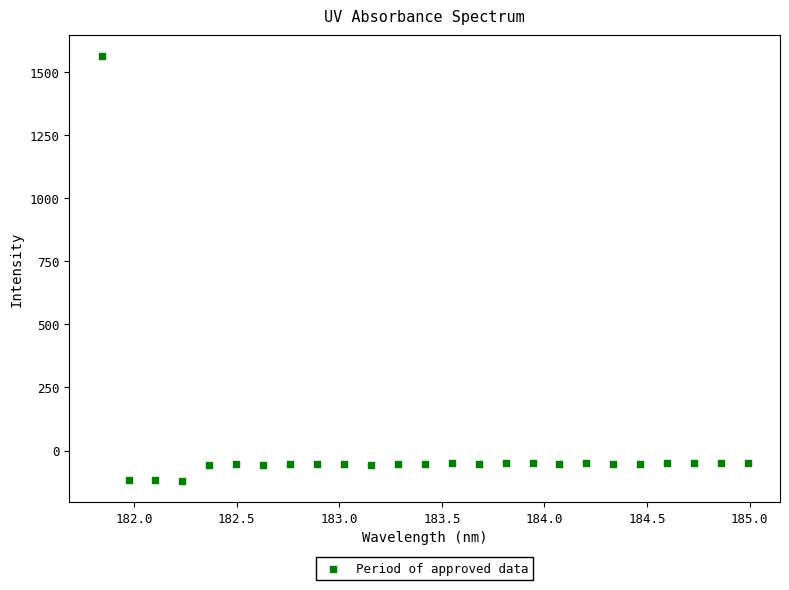

What is the range of Y values (max minus min)?

1683.6